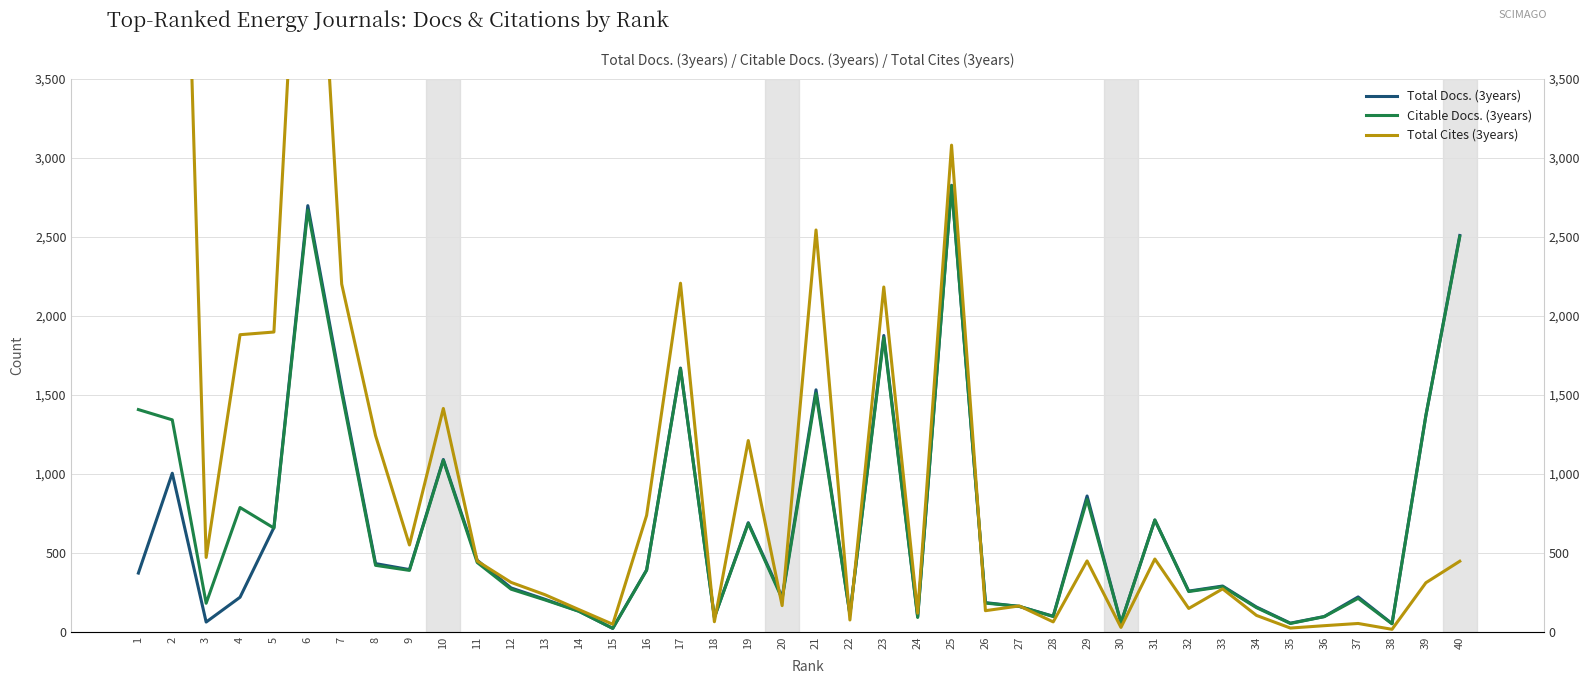

What is the lowest value of the Citable Docs. (3years) series?

20